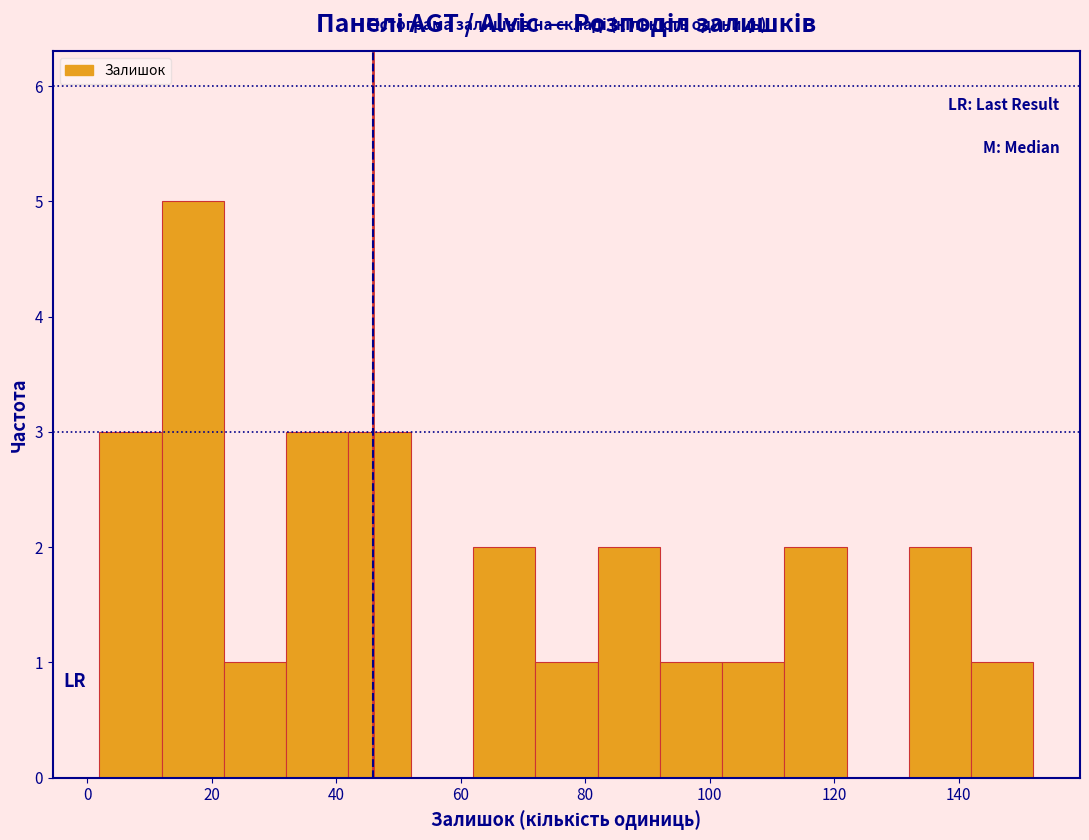

Reading left to right, list every bar in this chart as the range it spans on the x-axis followed by its height. The values are not printed on the chart, so give them approximately, as read against the axis.

2 to 12: 3
12 to 22: 5
22 to 32: 1
32 to 42: 3
42 to 52: 3
52 to 62: 0
62 to 72: 2
72 to 82: 1
82 to 92: 2
92 to 102: 1
102 to 112: 1
112 to 122: 2
122 to 132: 0
132 to 142: 2
142 to 152: 1